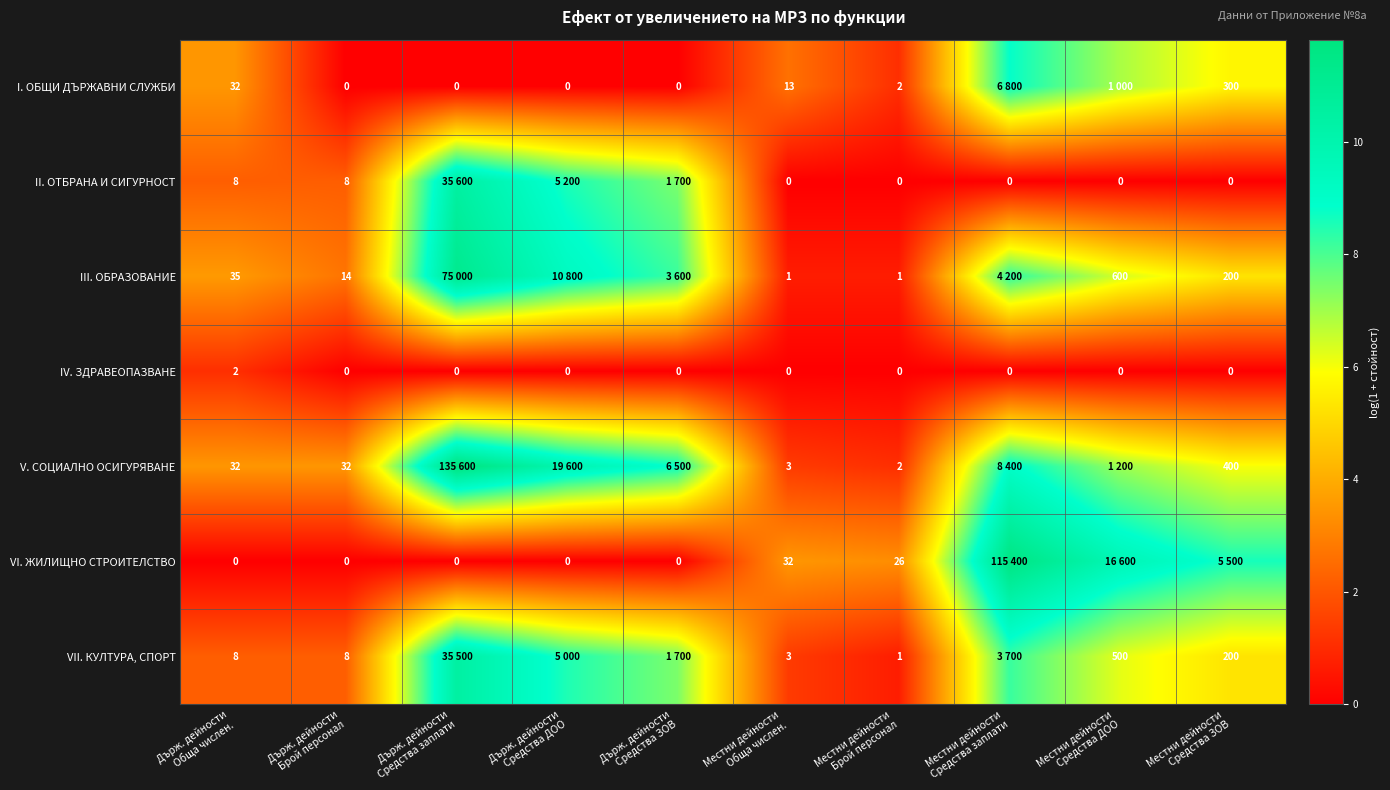

What is the difference between the maximum and minimum values in the VI. ЖИЛИЩНО СТРОИТЕЛСТВО series?

11.7